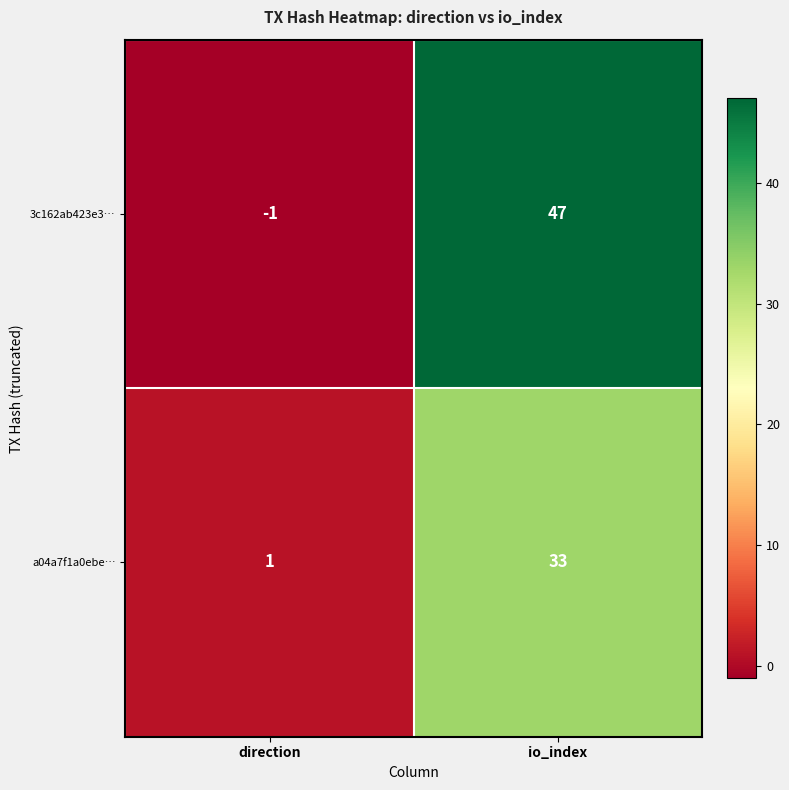

Between direction and io_index, which series saw the biggest shift?

3c162ab423e3…